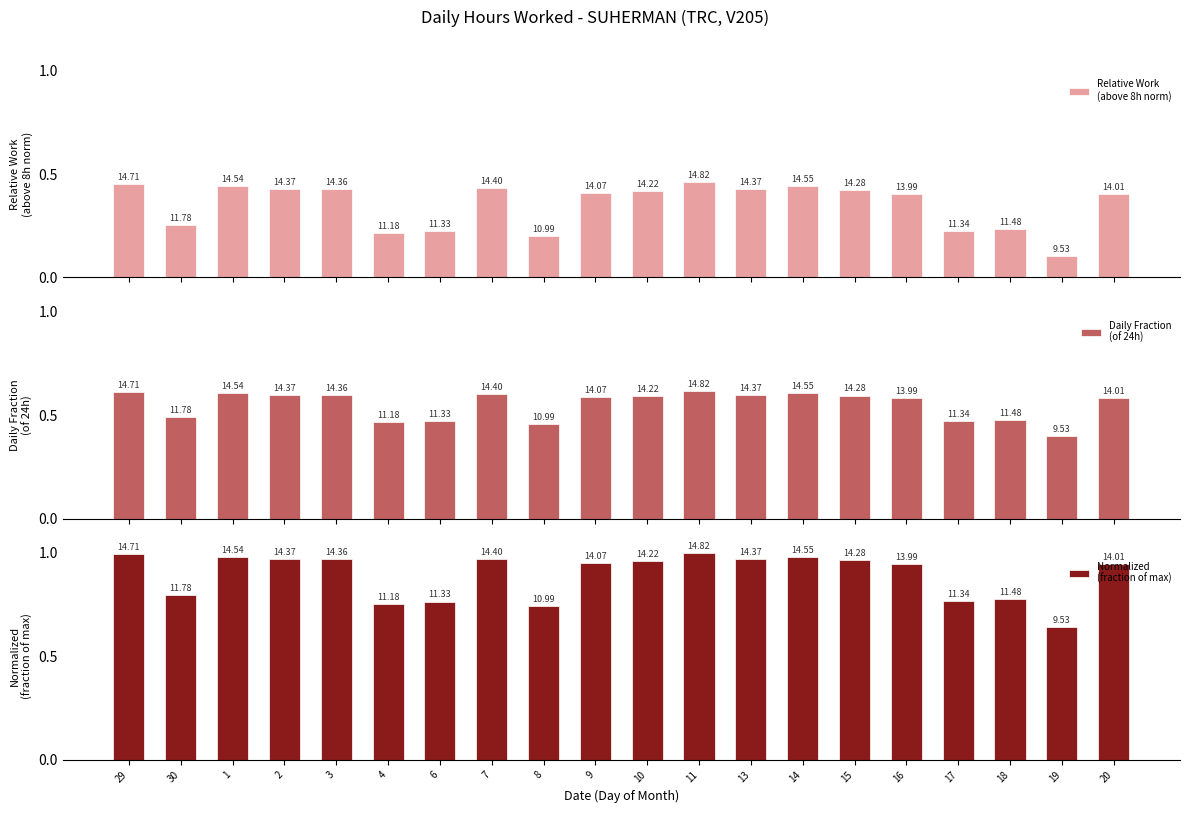

Which series has the widest spread of values?

Normalized
(fraction of max)